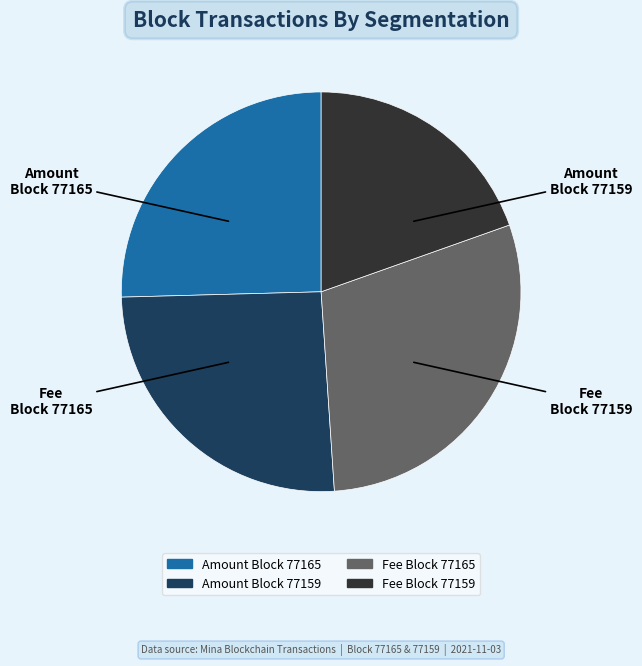

Does any single category account for the majority?

No